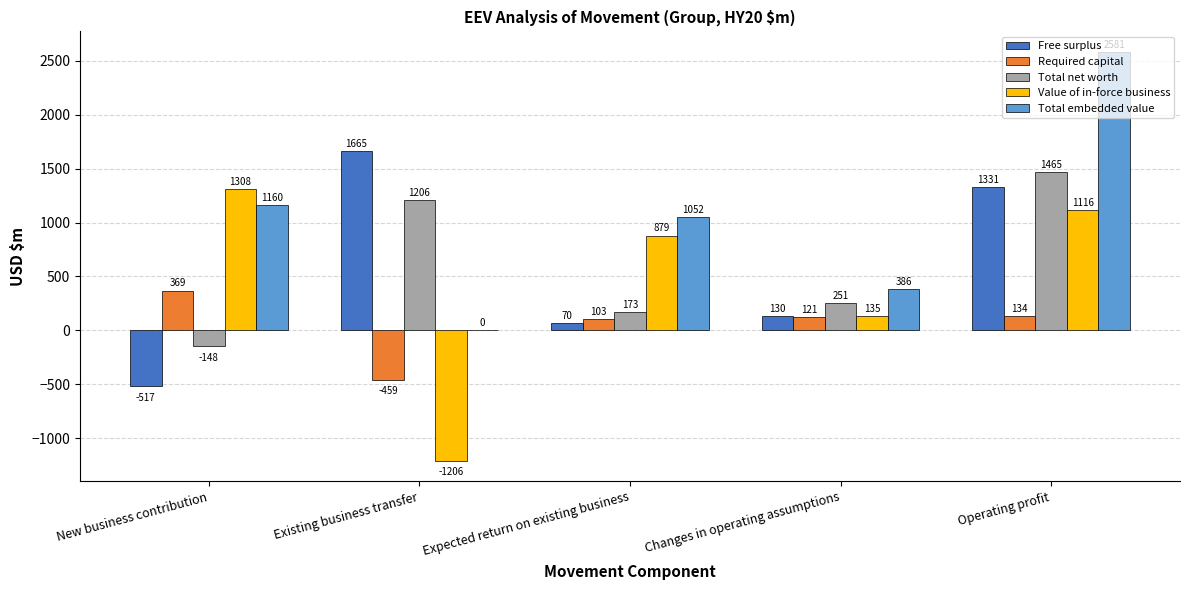

What is the spread (max minus min) of values at Operating profit?

2447